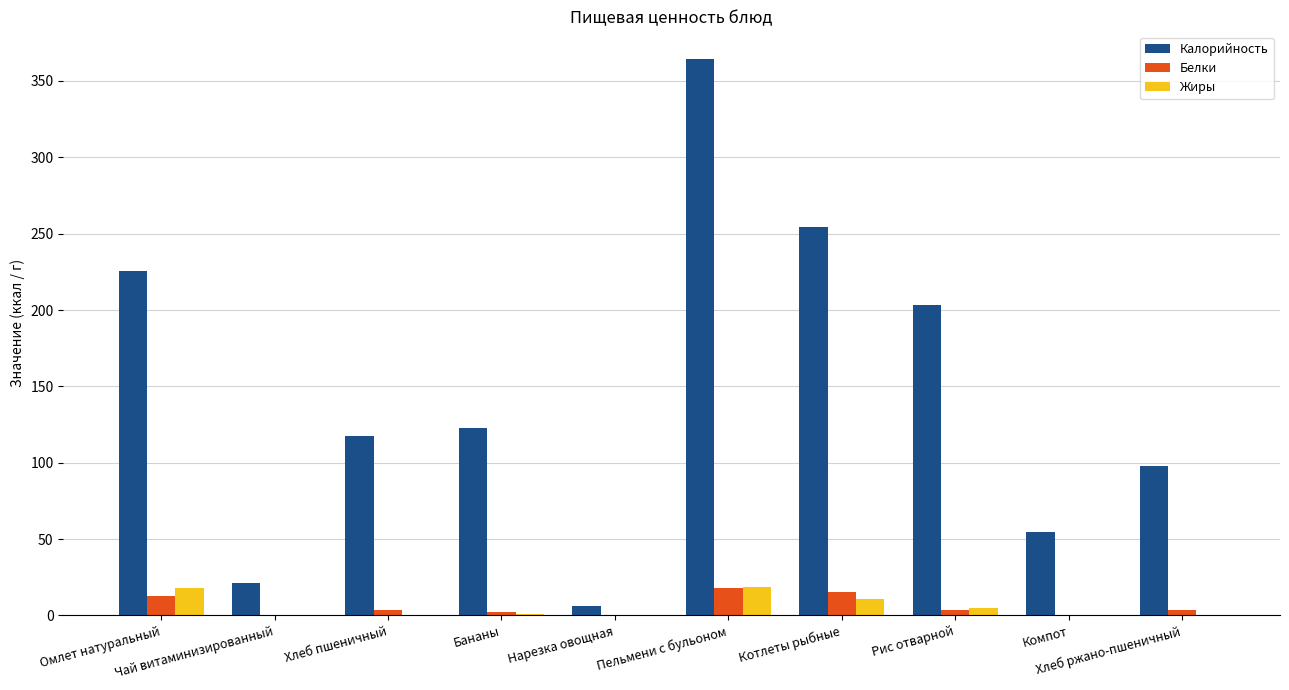

How many categories are shown in the chart?

10